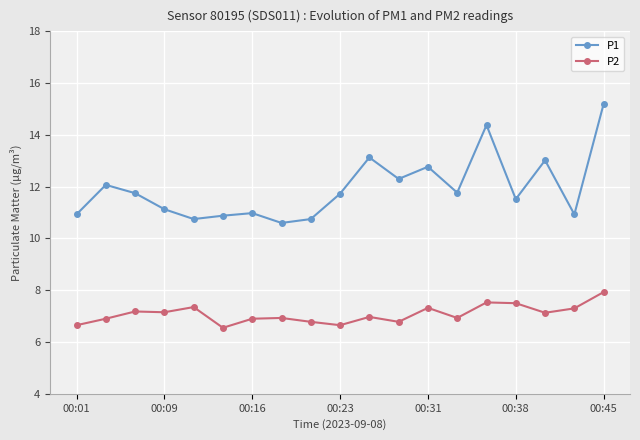

Rank the series by their average value, from highest to lowest.

P1, P2